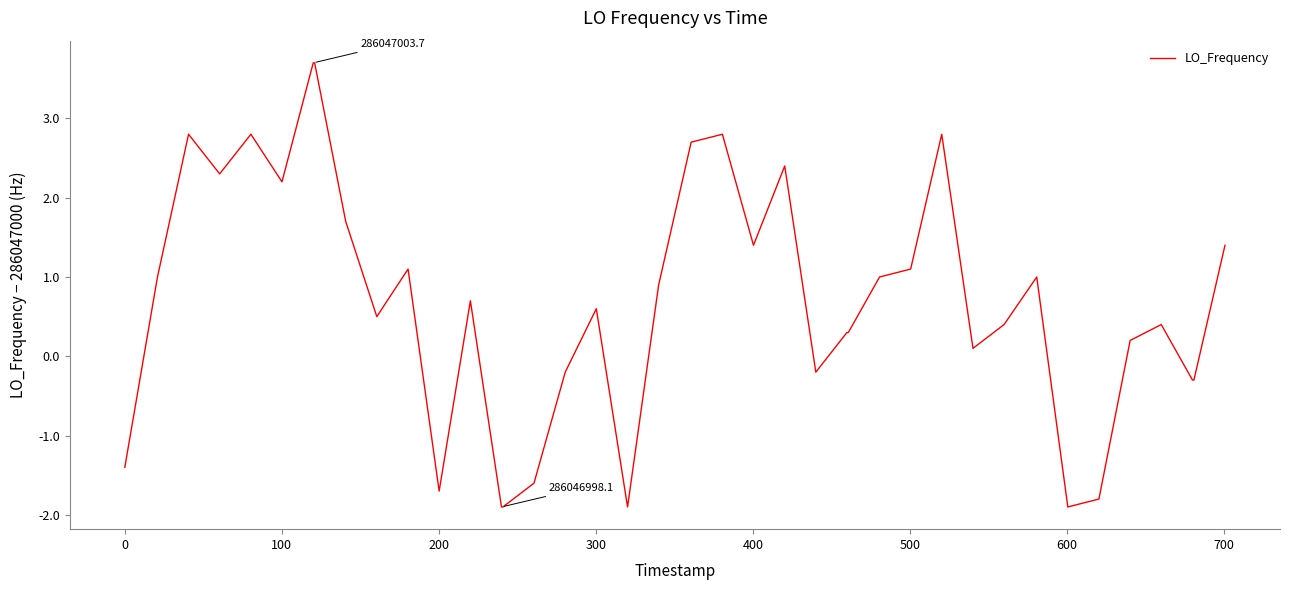

What is the difference between the maximum and minimum values?

5.6